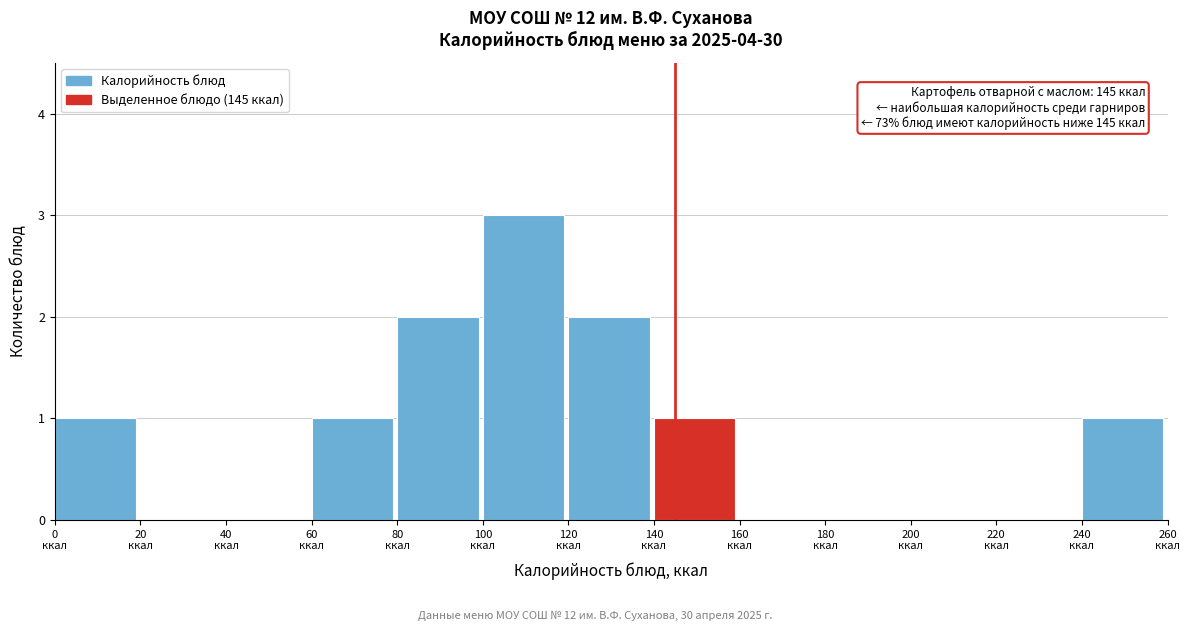

Over which range of the x-axis is the bar tallest?

100 to 120